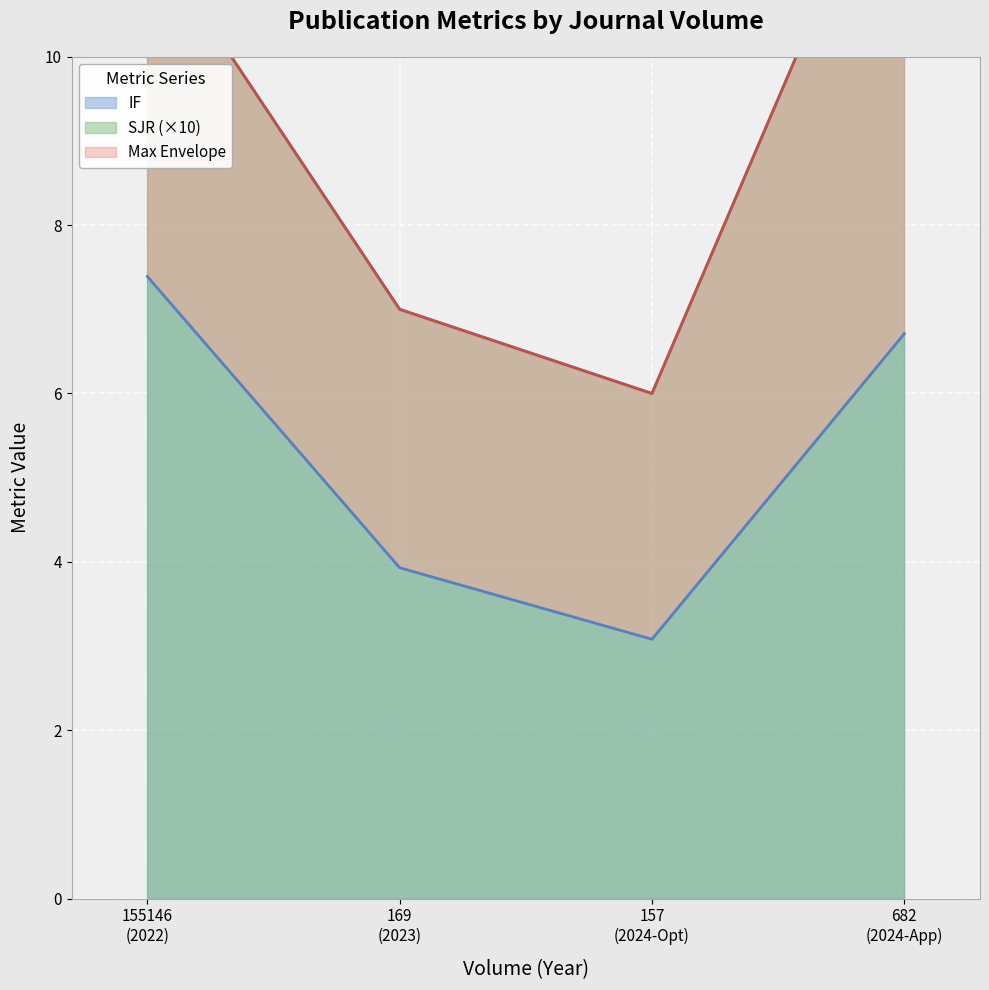

How many SJR values are between 0 and 1?

2